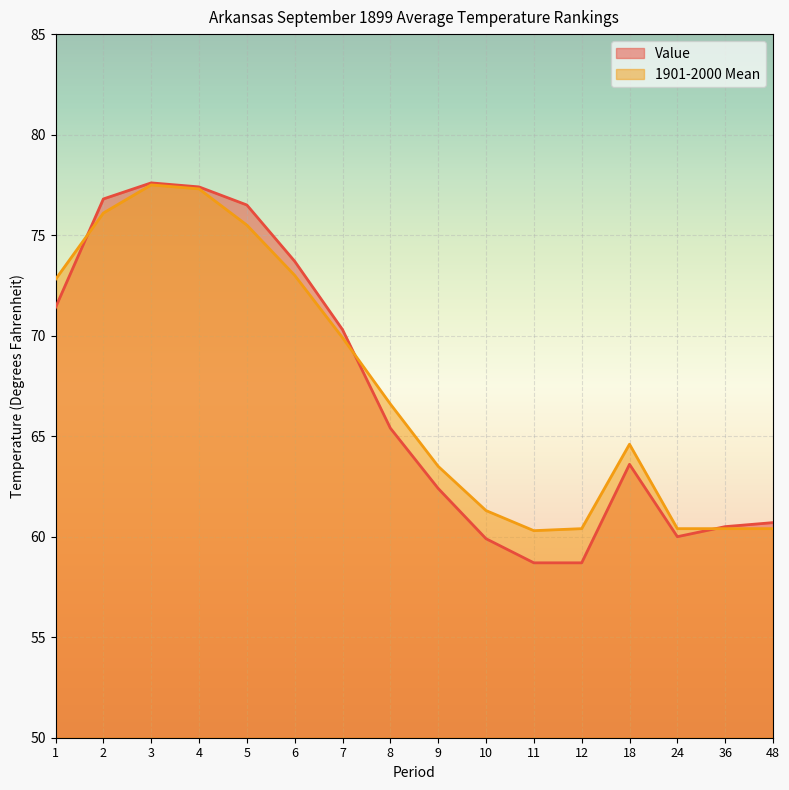

The value of 1901-2000 Mean at 48 is 40.1. True or false?

False